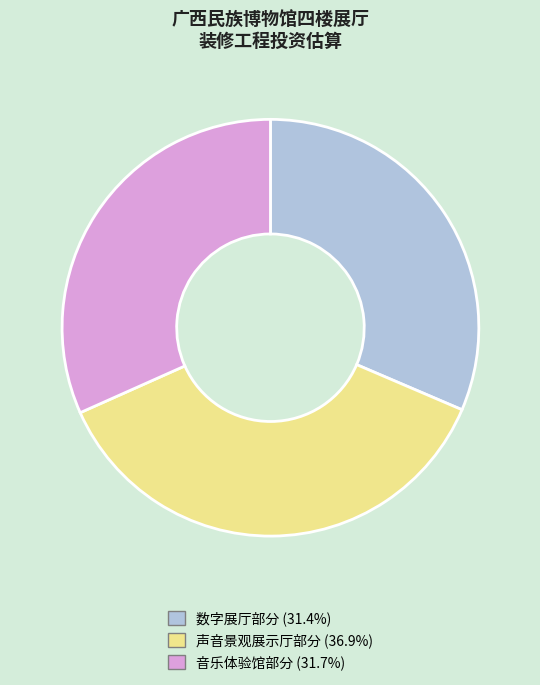

Between 声音景观展示厅部分 and 音乐体验馆部分, which is larger?

声音景观展示厅部分